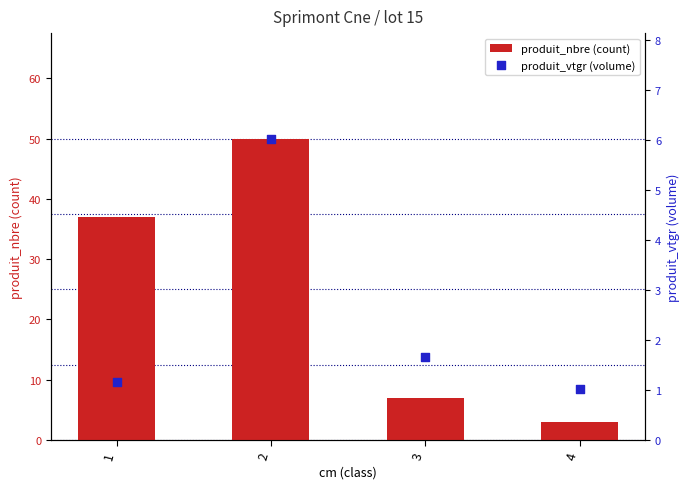

What is the total value across all series at 1?

38.2